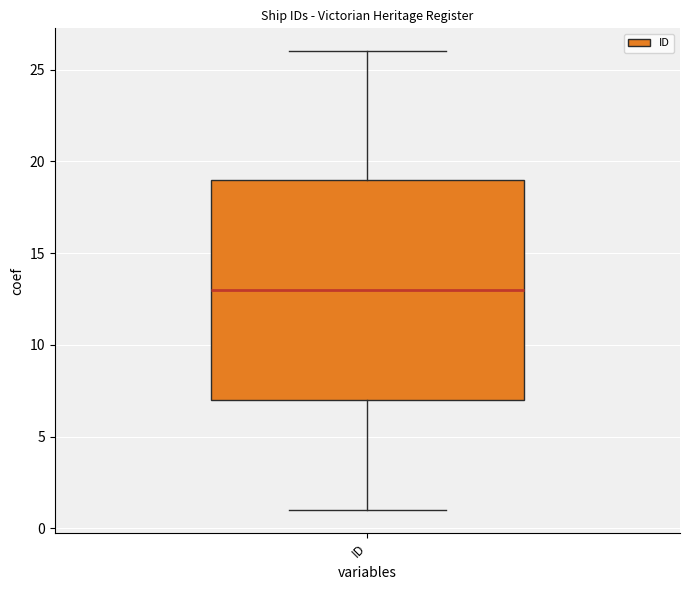

Read this box plot against the y-axis: the position of the median line, the range covered by the box, and the ends of both whiskers. The values are not printed on the chart, so give them approximately, as read against the axis.

median 13, box 7 to 19, whiskers 1 to 26